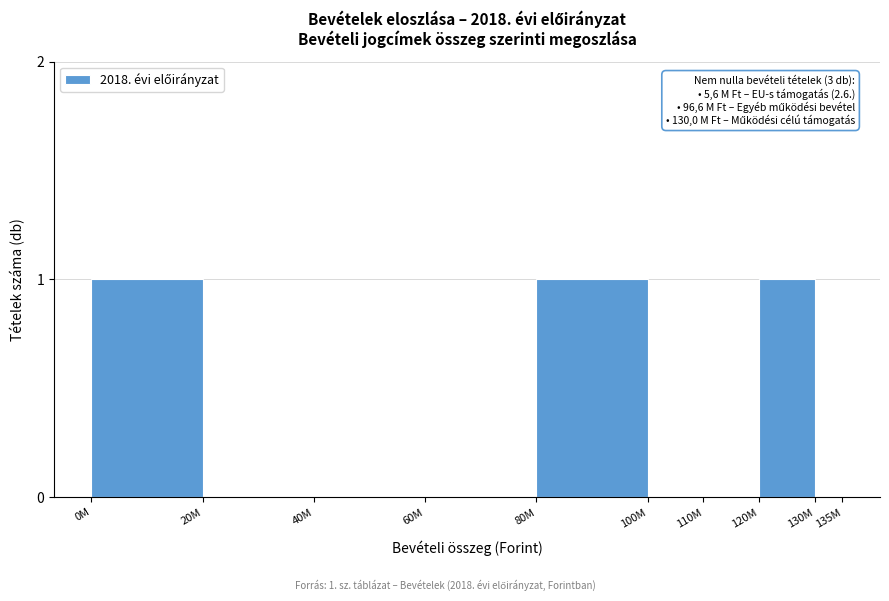

Reading left to right, extract all data points from this chart.

0M=1	20M=0	40M=0	60M=0	80M=1	100M=0	110M=0	120M=1	130M=0